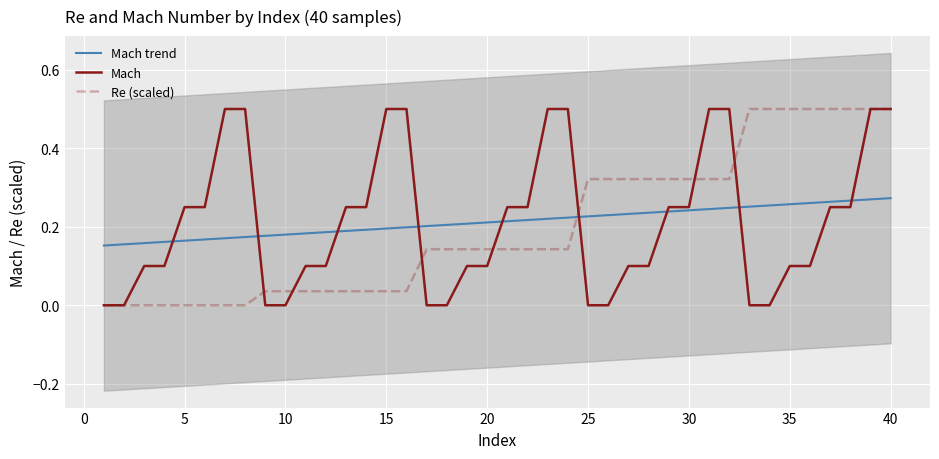

Is it true that Mach trend equals 0.1 at 20?

False